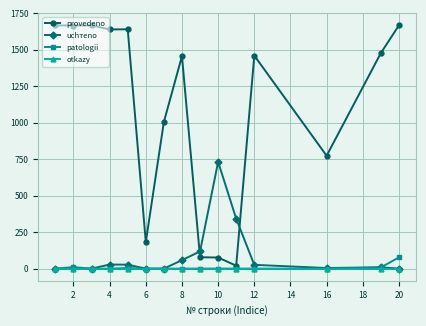

At how many categories does at least one series exceed 465?

12